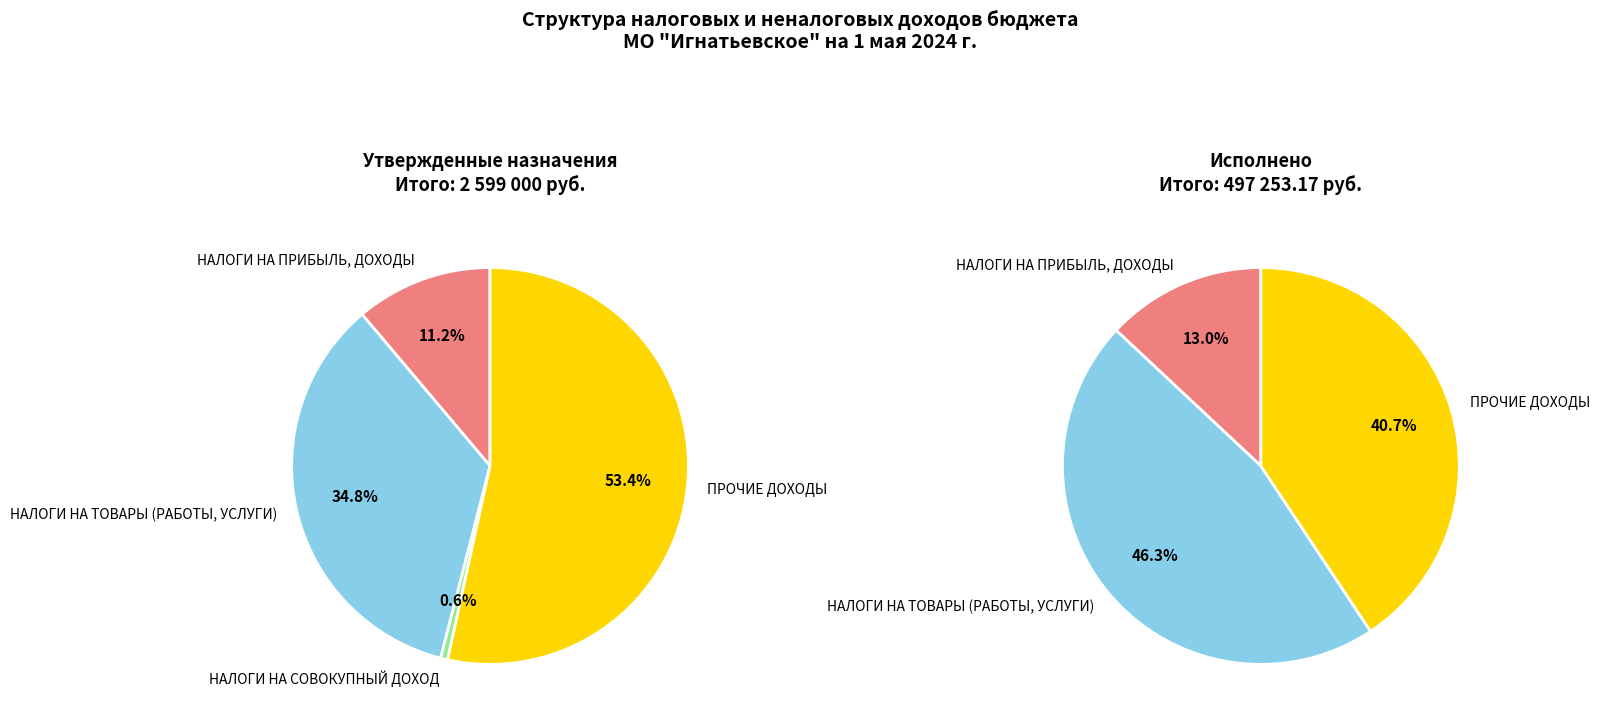

Which series has the widest spread of values?

Утвержденные назначения